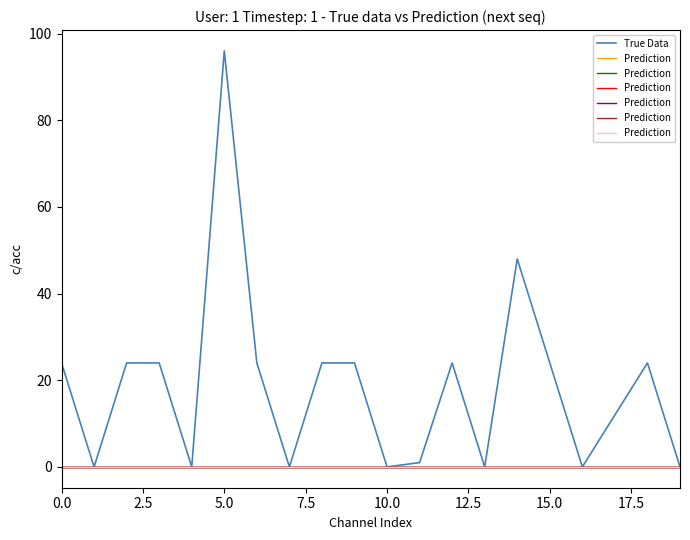

What are all the series names shown in the legend?

True Data, Prediction